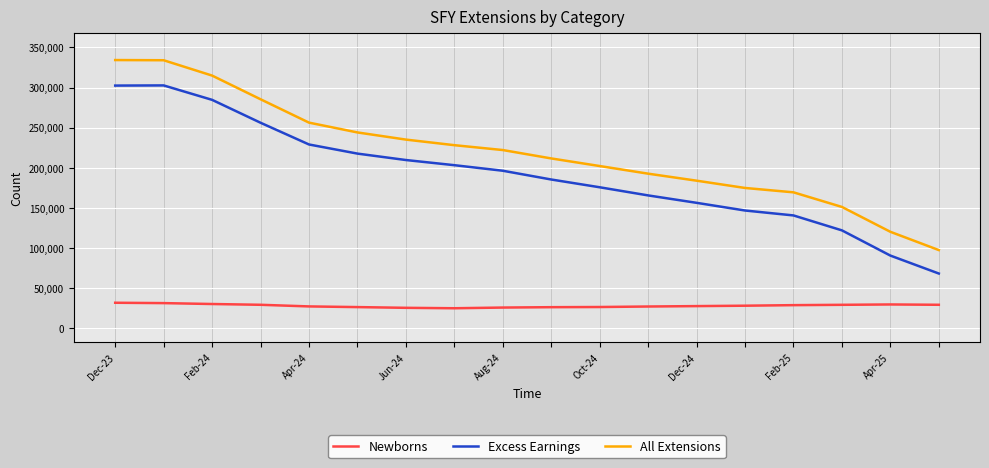

Which series has the largest range (max minus min)?

All Extensions